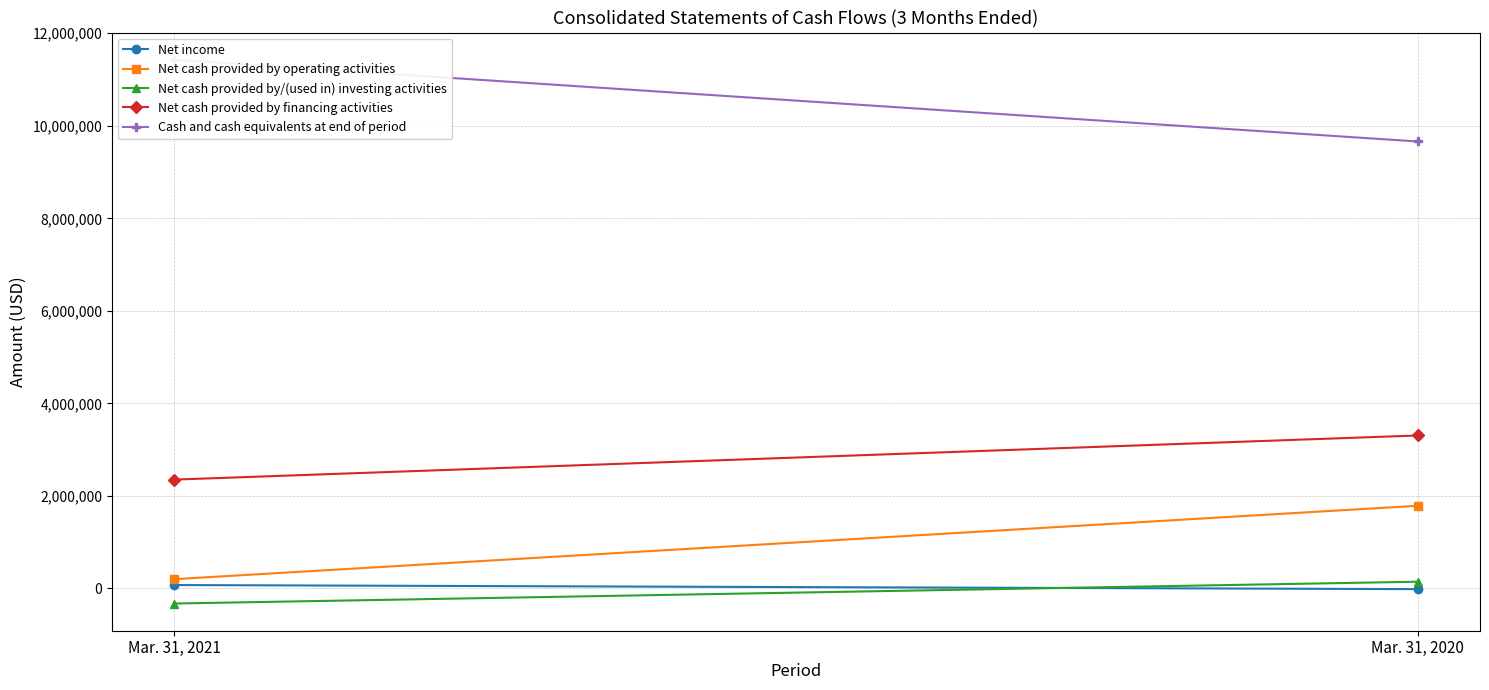

The value of Net cash provided by financing activities at Mar. 31, 2020 is 1826736. True or false?

False